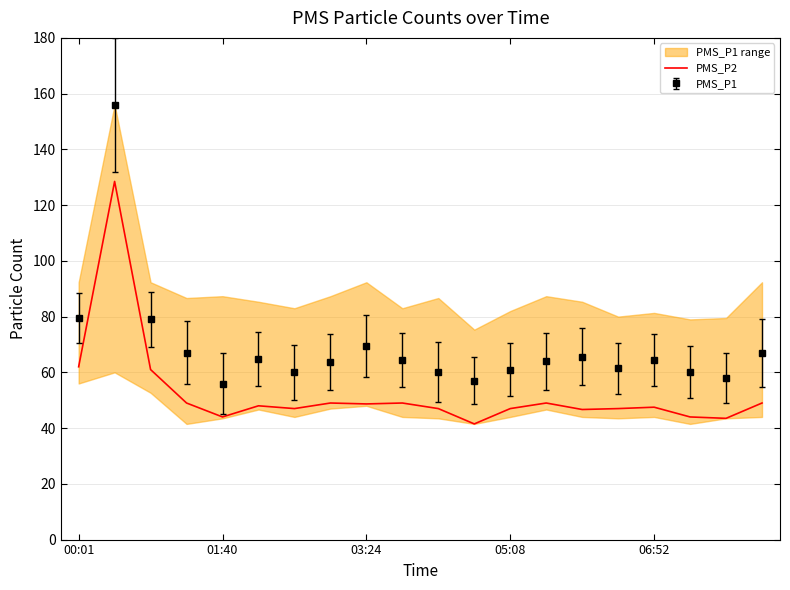

The value at 9 is 49.0. True or false?

True